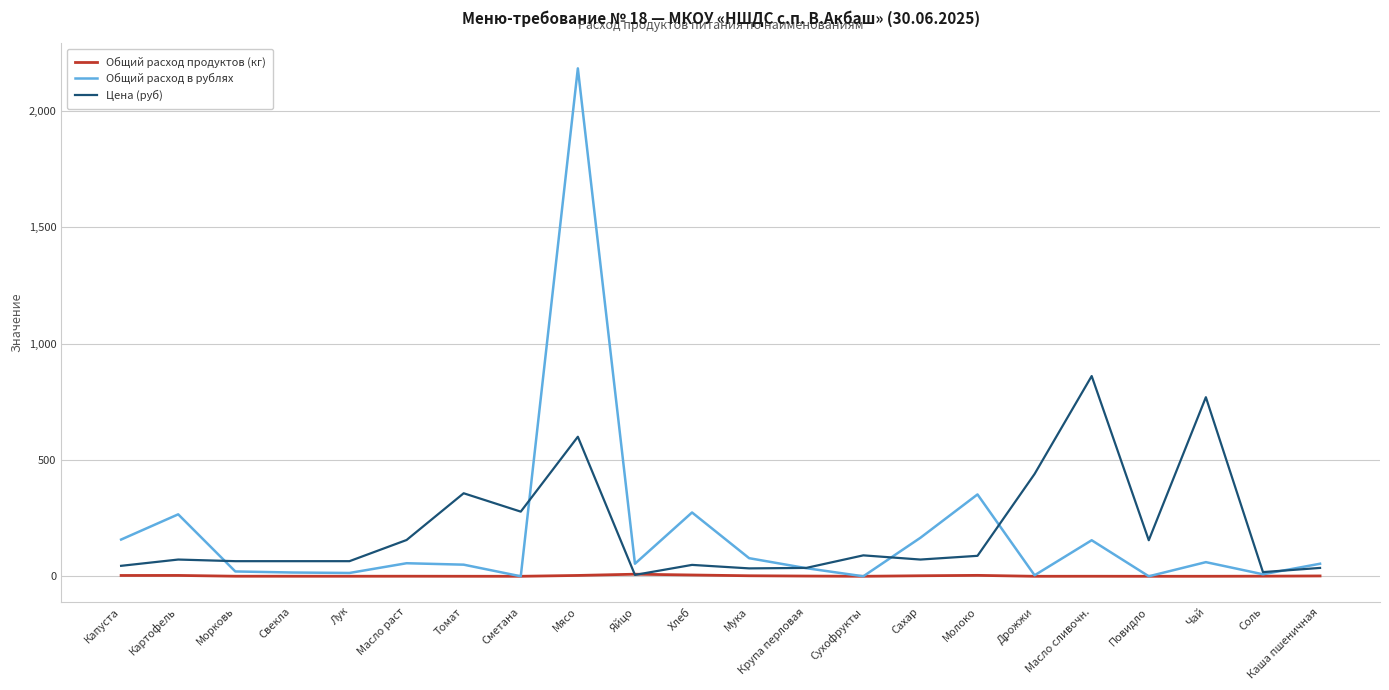

Which category has the highest value across all series?

Мясо